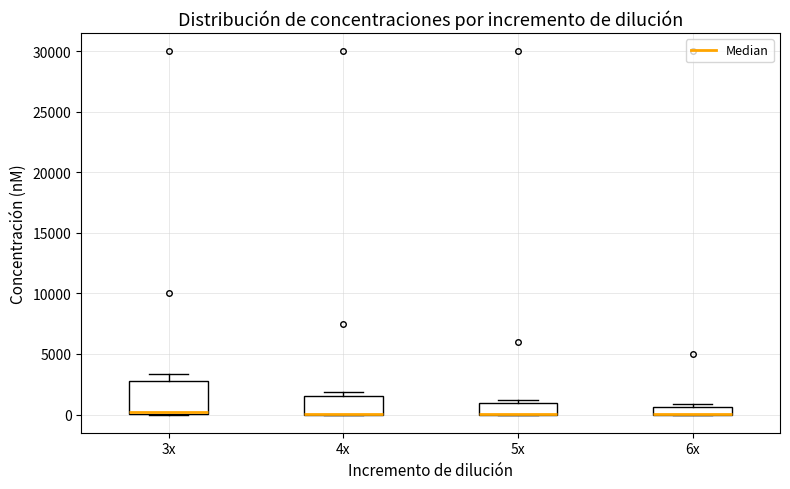

Which box is the tallest, from its lower edge to its upper edge?

3x